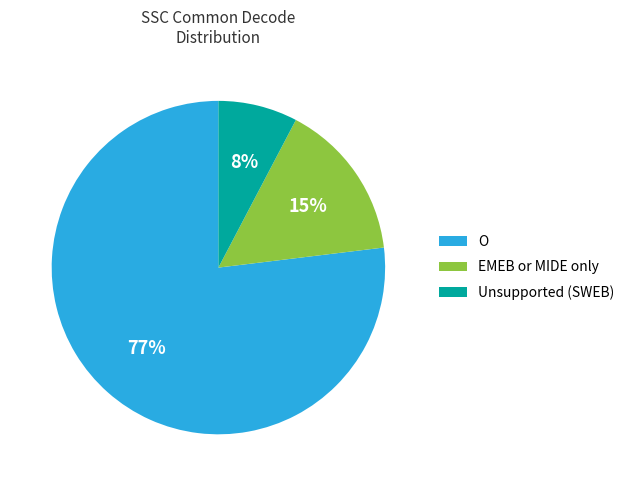

Does O account for over 50% of the chart?

Yes